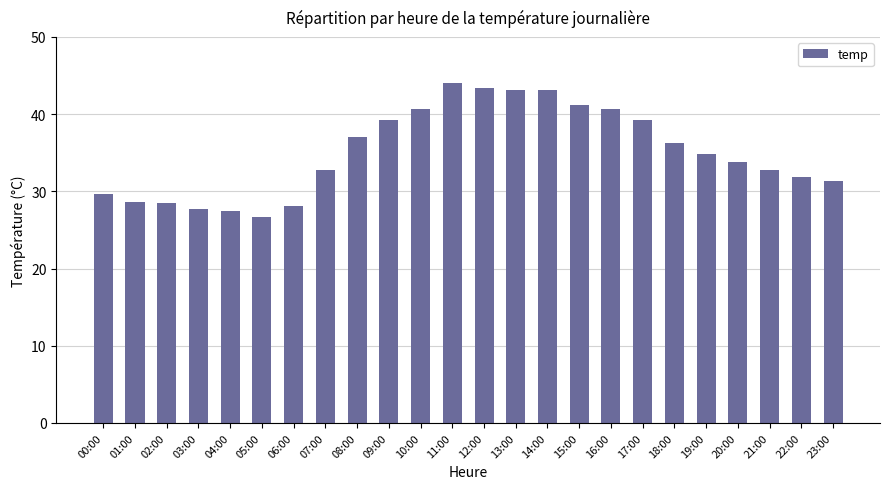

What is the change in value from 09:00 to 14:00?

+3.9